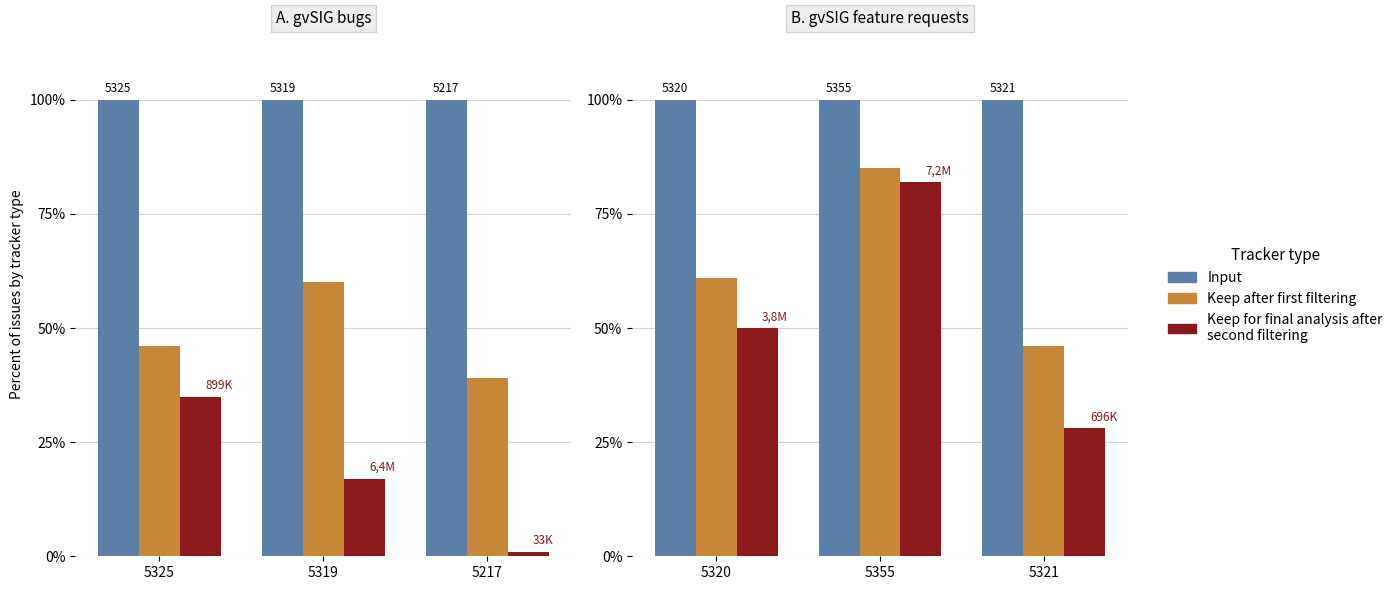

Rank the categories by Keep for final analysis after
second filtering value from highest to lowest.

5355, 5320, 5321